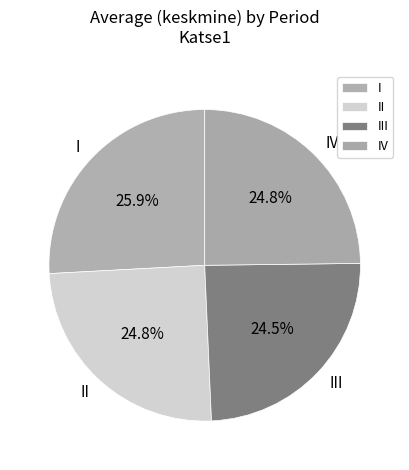

Which has a higher value, I or III?

I